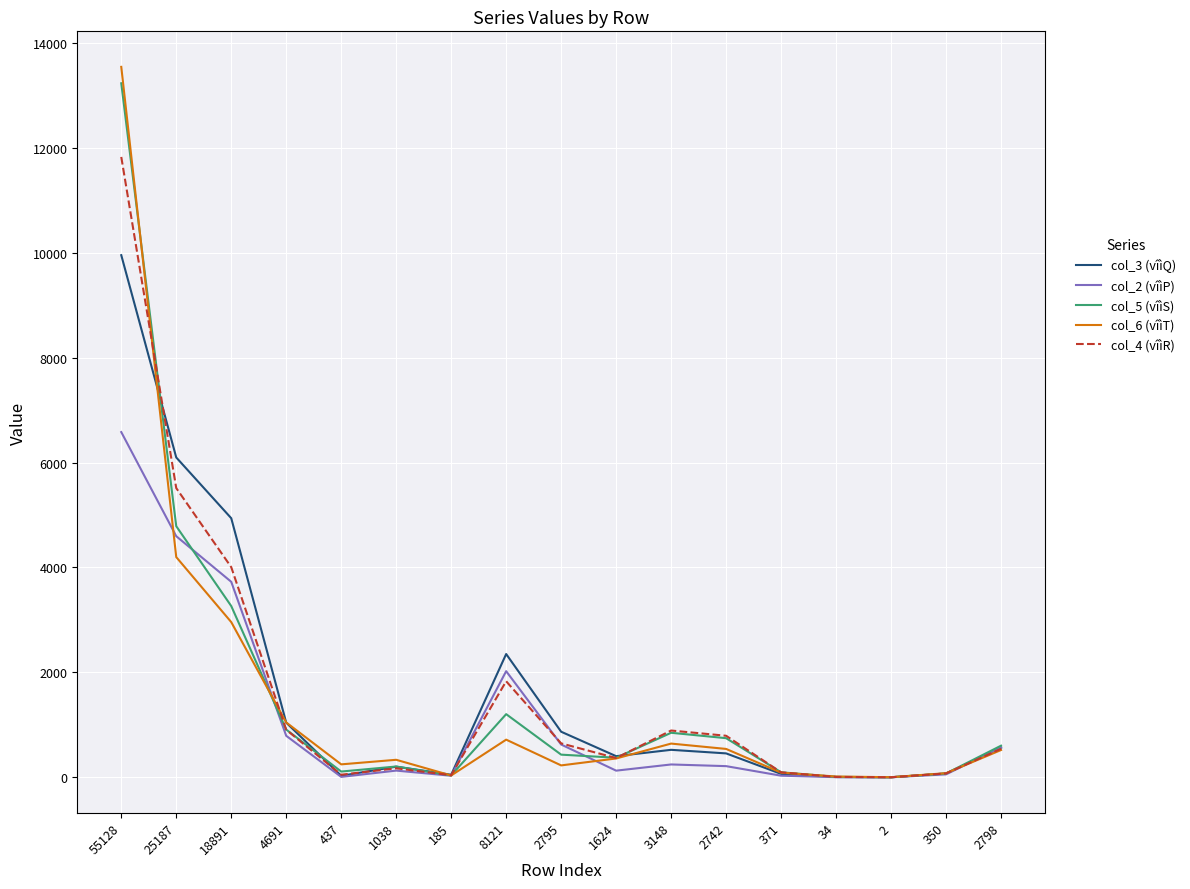

Which series has the largest range (max minus min)?

col_6 (vîìT)